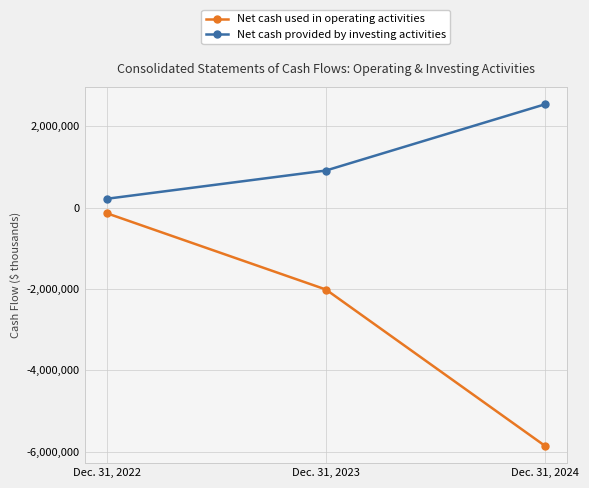

Rank the series at Dec. 31, 2022 from highest to lowest value.

Net cash provided by investing activities, Net cash used in operating activities